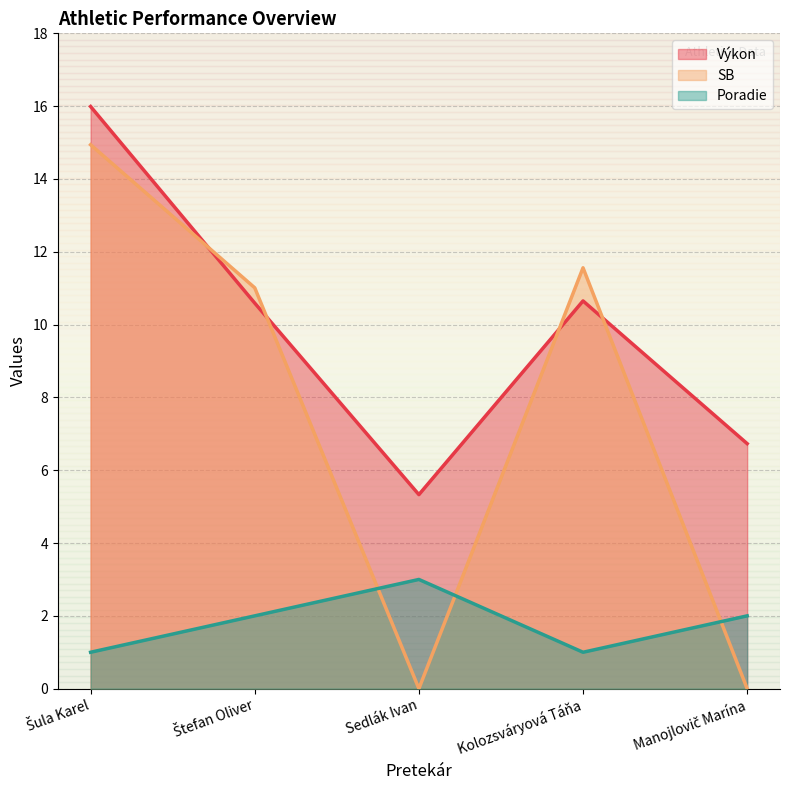

List the labels in order of Poradie value, largest first.

Sedlák Ivan, Štefan Oliver, Manojlovič Marína, Šula Karel, Kolozsváryová Táňa